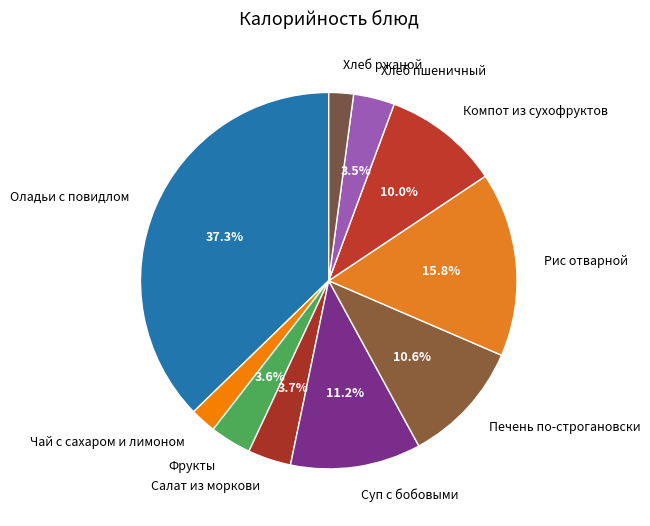

What percentage is the Рис отварной slice, to the nearest percent?

16%